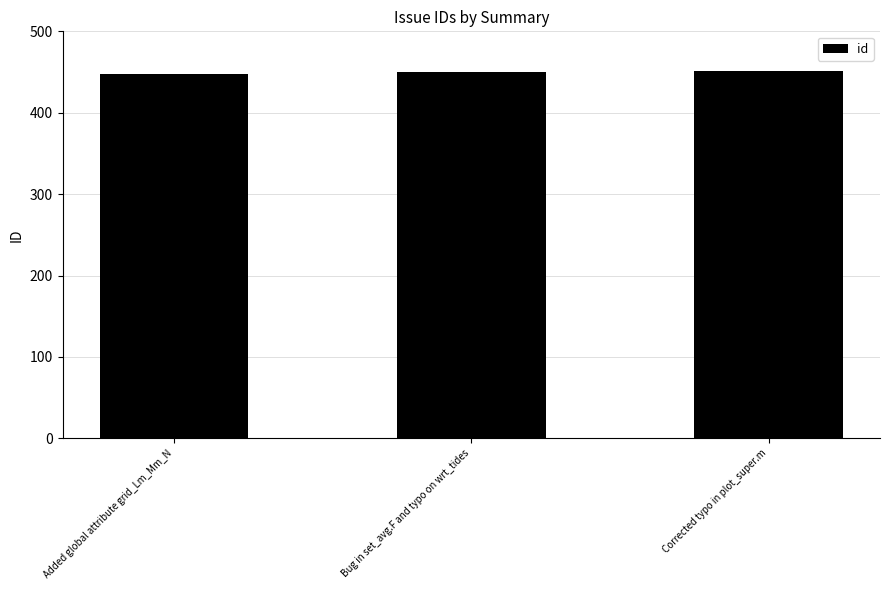

How many bars are there in total?

3